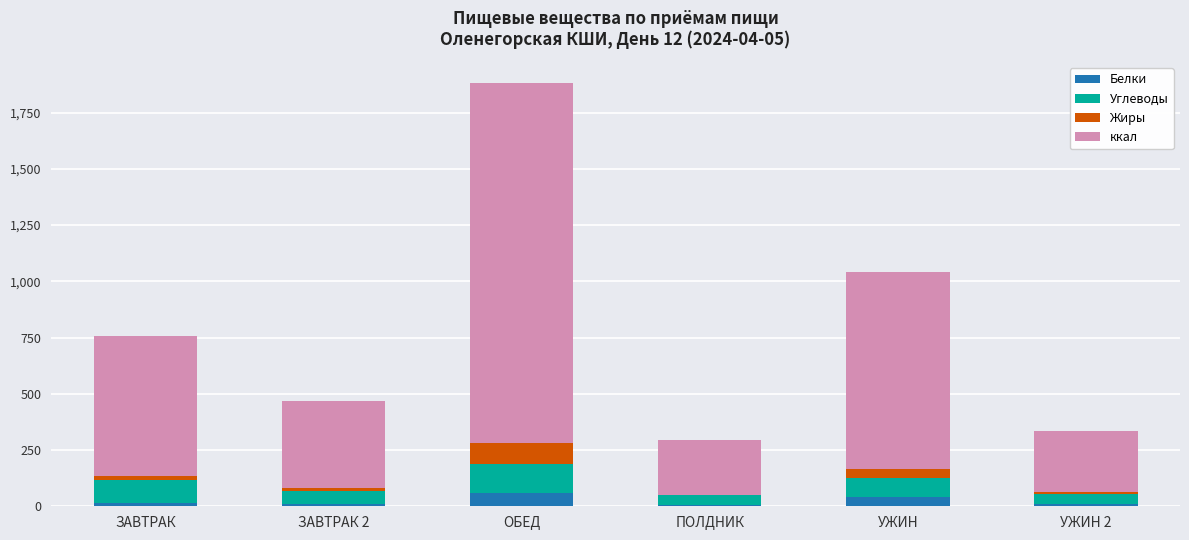

At which category is the sum across all series the highest?

ОБЕД